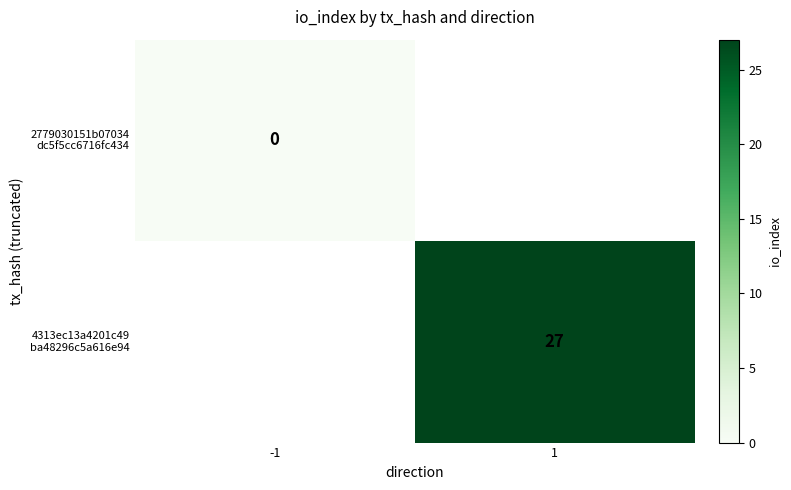

True or false: 4313ec13a4201c49 ba48296c5a616e94 has a value of 27.0 at 1.

True